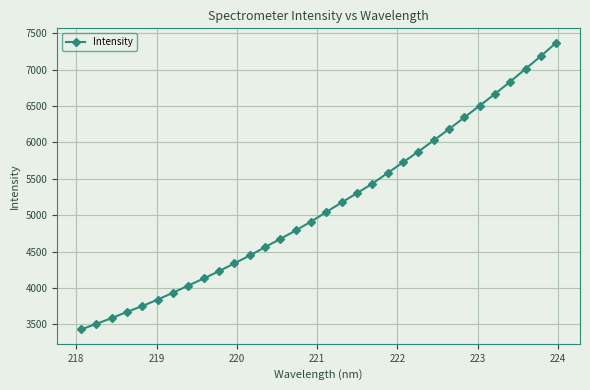

What is the value of the 6th point from the left?

3842.3